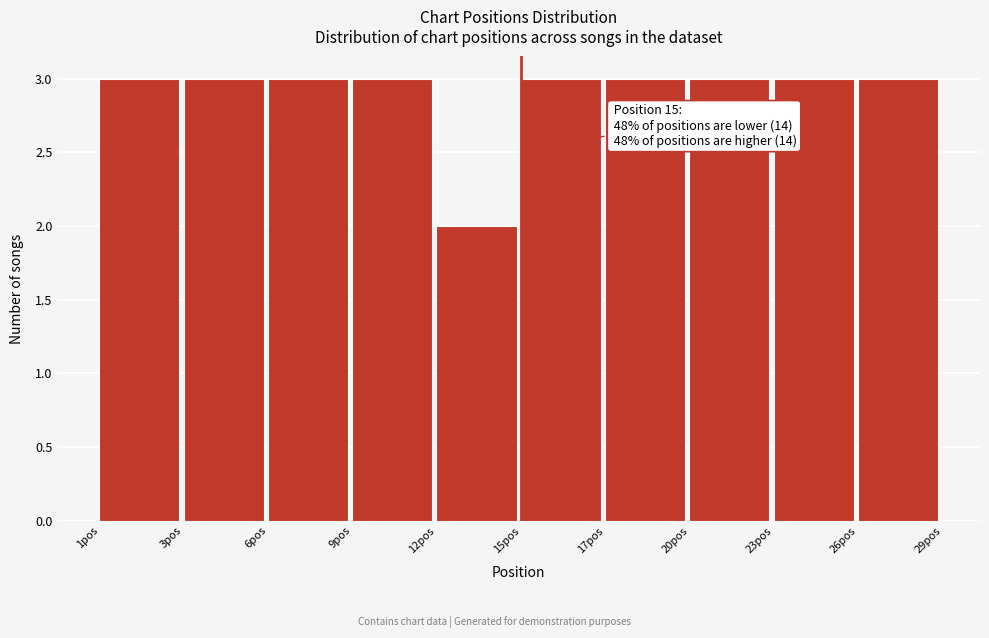

Reading left to right, transcribe all the data shown in this chart.

3	3	3	3	2	3	3	3	3	3